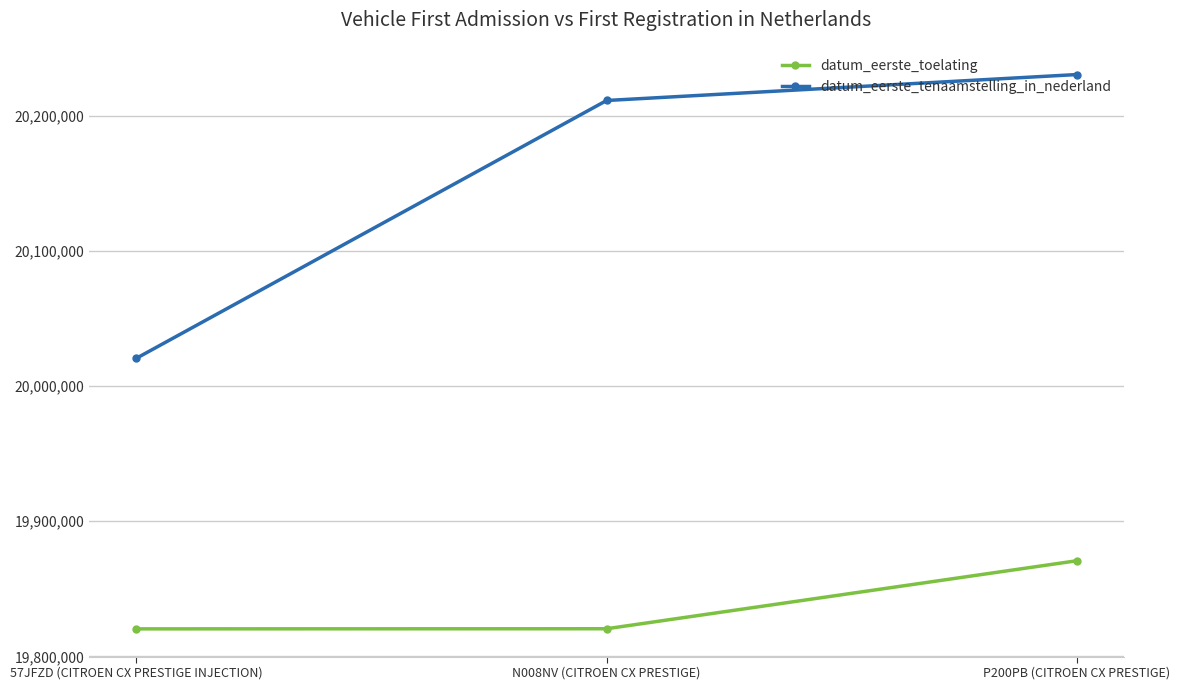

The value of datum_eerste_toelating at N008NV (CITROEN CX PRESTIGE) is 19820414. True or false?

True